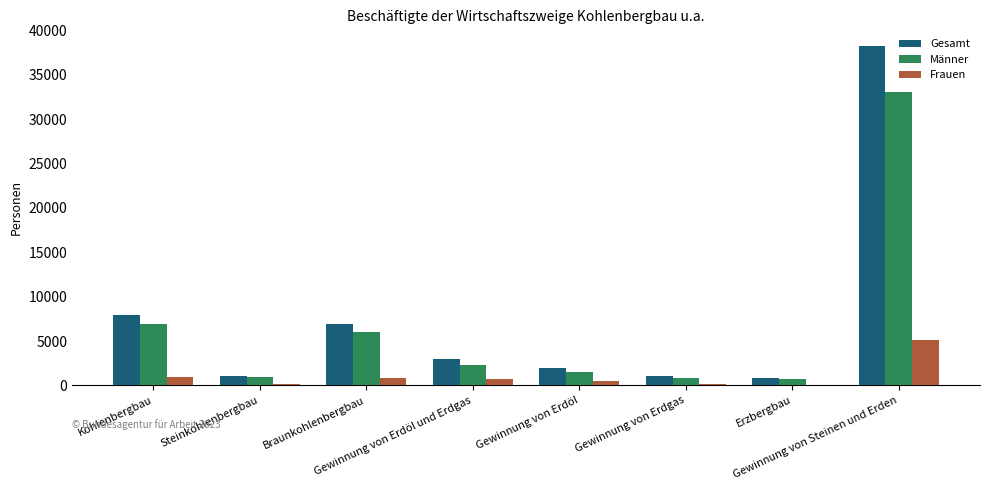

Count the number of data series in this chart.

3